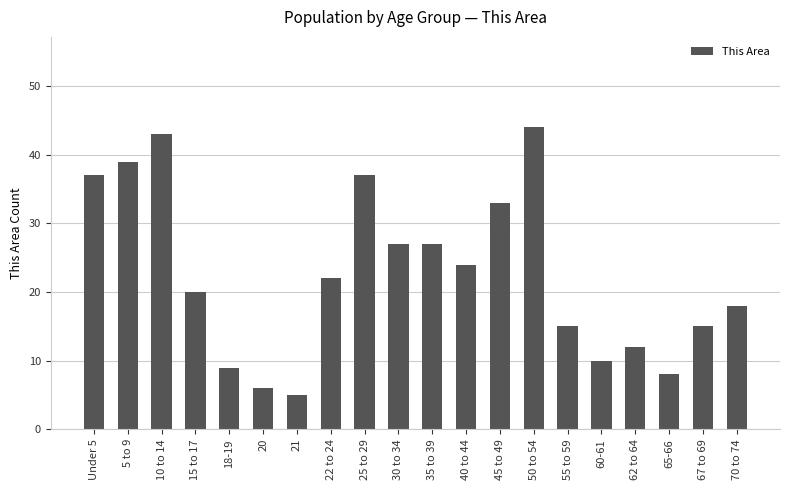

What is the ratio of the value at 40 to 44 to the value at 25 to 29?

0.6